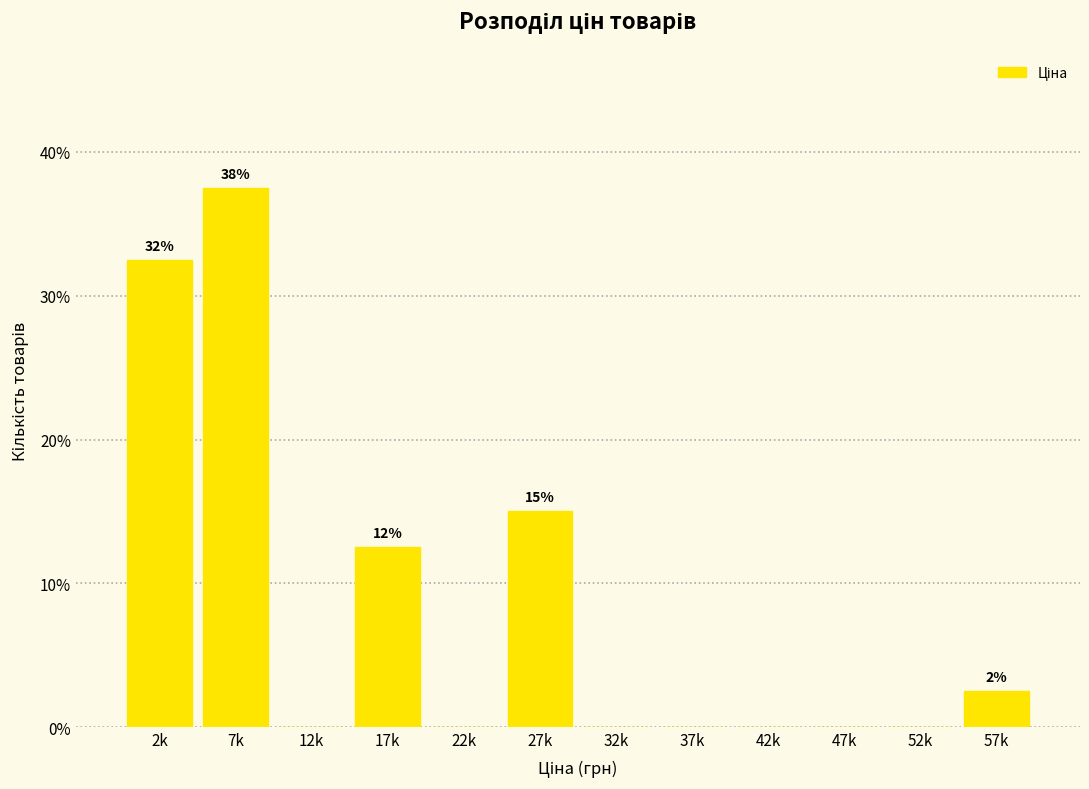

Reading left to right, what are all the values shown in this chart?

2k=32.5	7k=37.5	12k=0.0	17k=12.5	22k=0.0	27k=15.0	32k=0.0	37k=0.0	42k=0.0	47k=0.0	52k=0.0	57k=2.5